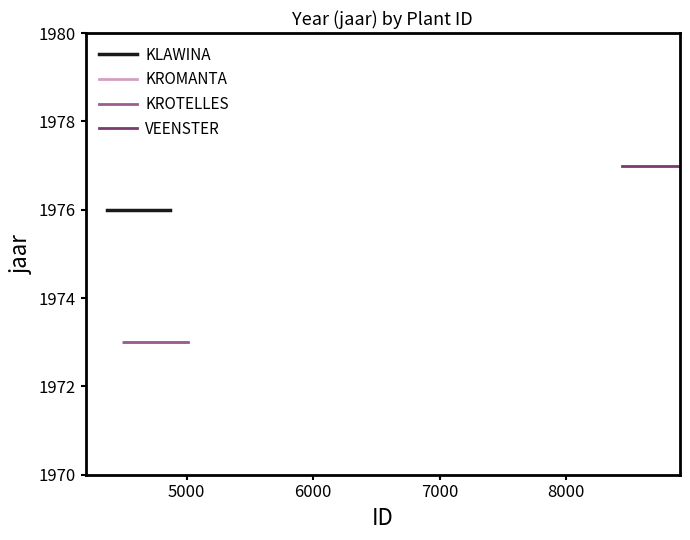

Does the chart have visible grid lines?

No